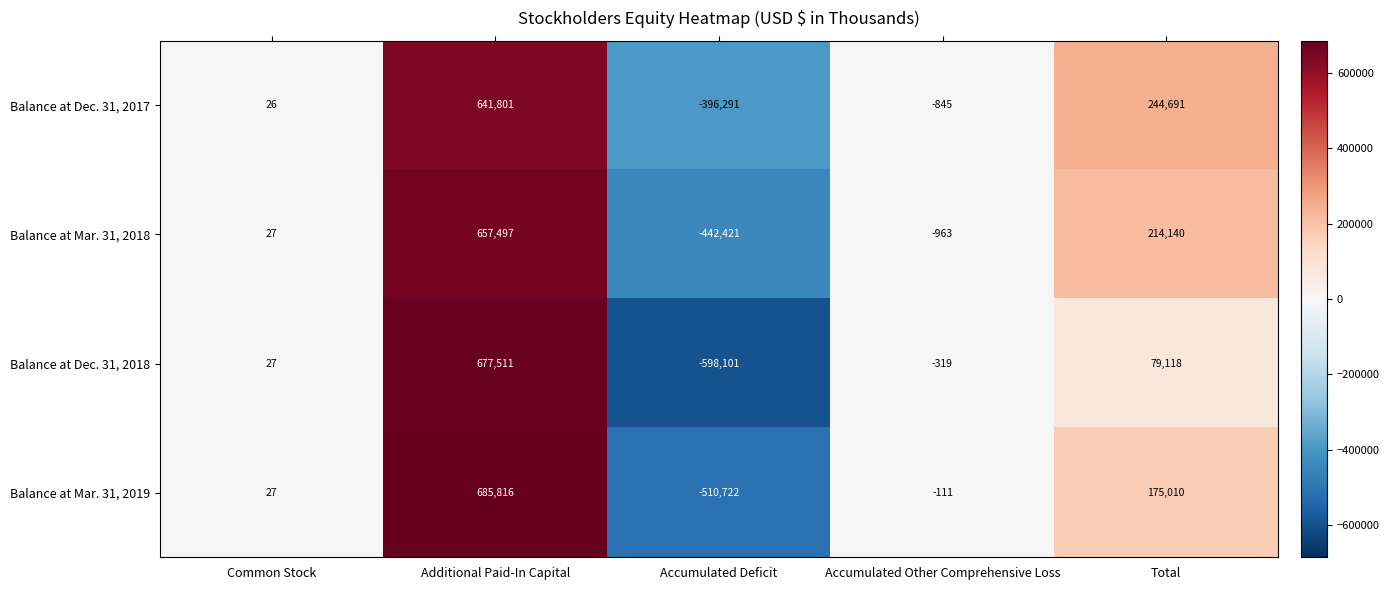

What is the minimum value for Balance at Mar. 31, 2018?

-442421